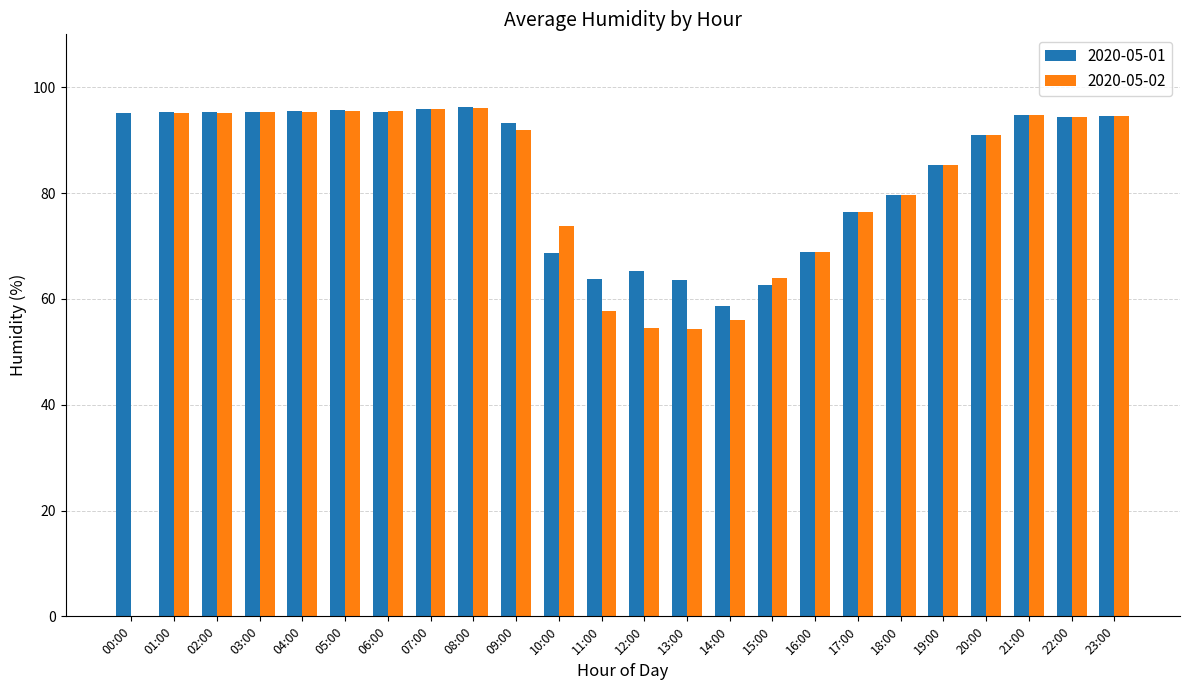

True or false: 2020-05-01 has a value of 68.8 at 16:00.

True